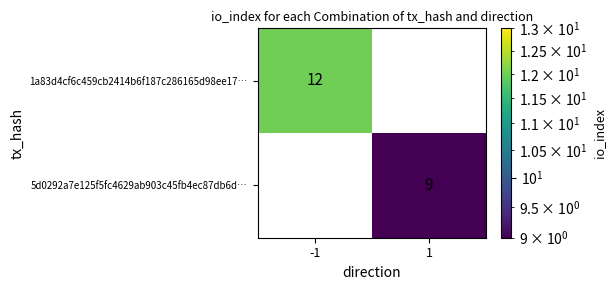

Rank the series by their maximum value, from highest to lowest.

1a83d4cf6c459cb2414b6f187c286165d98ee17…, 5d0292a7e125f5fc4629ab903c45fb4ec87db6d…